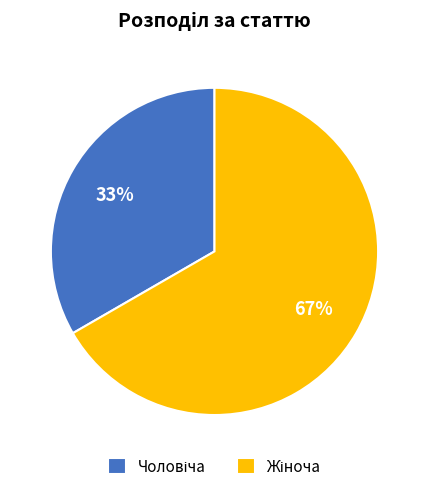

To the nearest percent, what is the average slice percentage?

50%